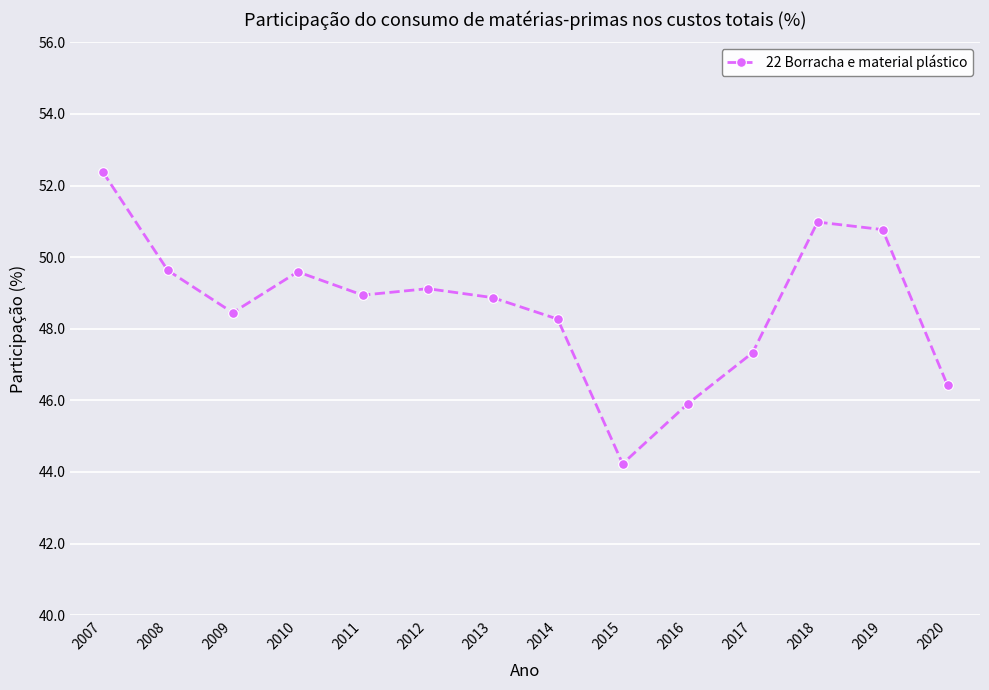

What value does the data have at 2013?

48.9